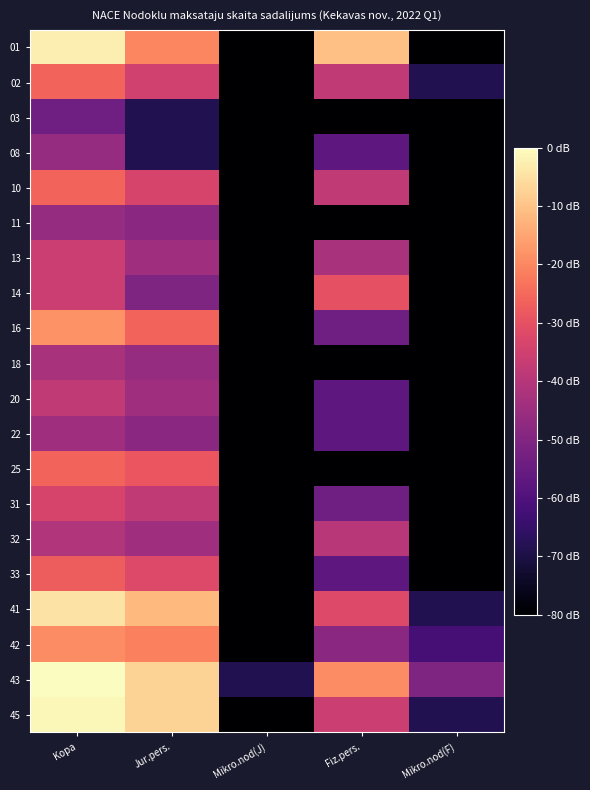

What is the spread (max minus min) of values at Mikro.nod(J)?

6.0